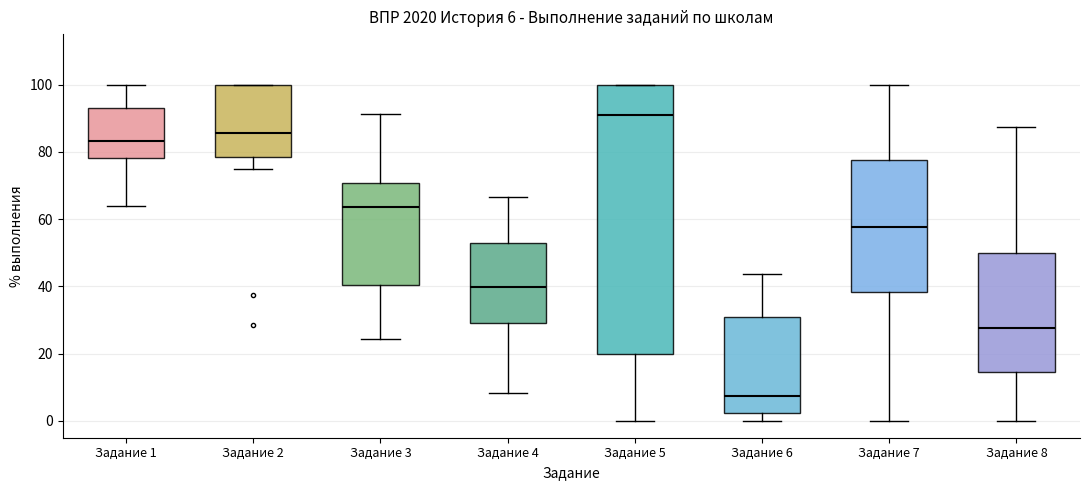

Which box has the highest median line?

Задание 5